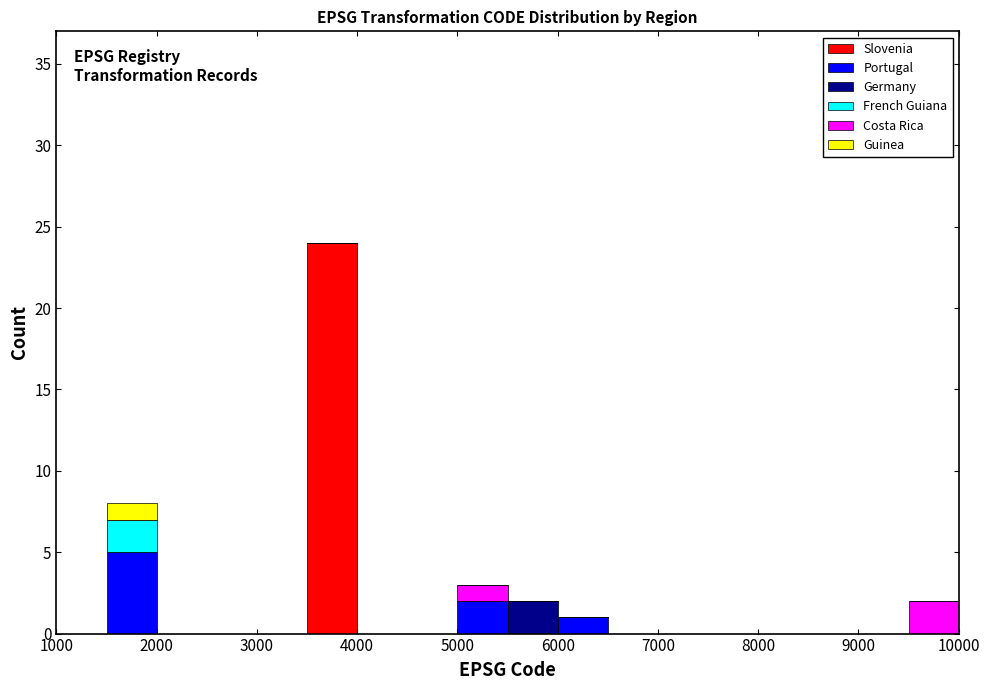

Reading left to right, list every stacked bar in this chart as the range it spans on the x-axis followed by its total height. The values are not printed on the chart, so give them approximately, as read against the axis.

1000 to 1500: 0
1500 to 2000: 8
2000 to 2500: 0
2500 to 3000: 0
3000 to 3500: 0
3500 to 4000: 24
4000 to 4500: 0
4500 to 5000: 0
5000 to 5500: 3
5500 to 6000: 2
6000 to 6500: 1
6500 to 7000: 0
7000 to 7500: 0
7500 to 8000: 0
8000 to 8500: 0
8500 to 9000: 0
9000 to 9500: 0
9500 to 10000: 2